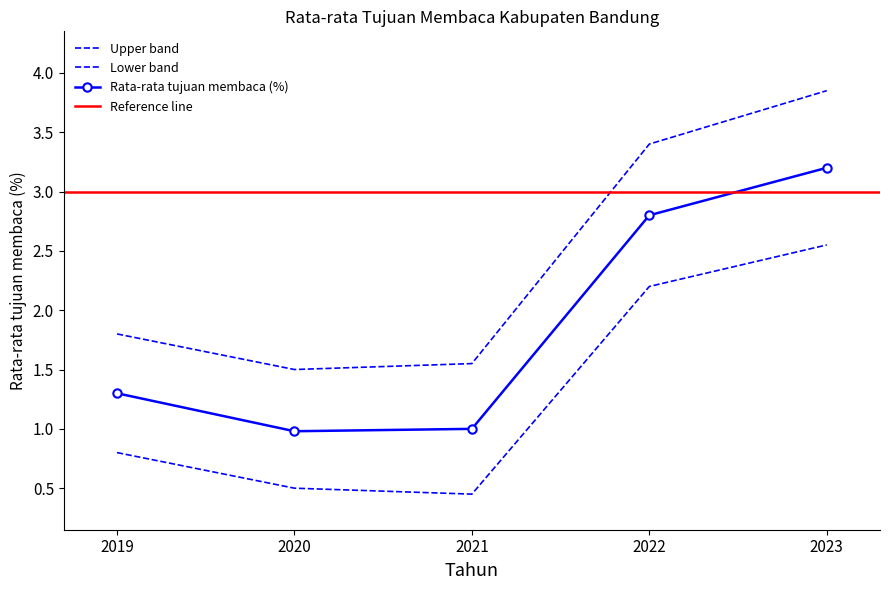

Reading left to right, extract all data points from this chart.

2019=1.3	2020=1.0	2021=1.0	2022=2.8	2023=3.2